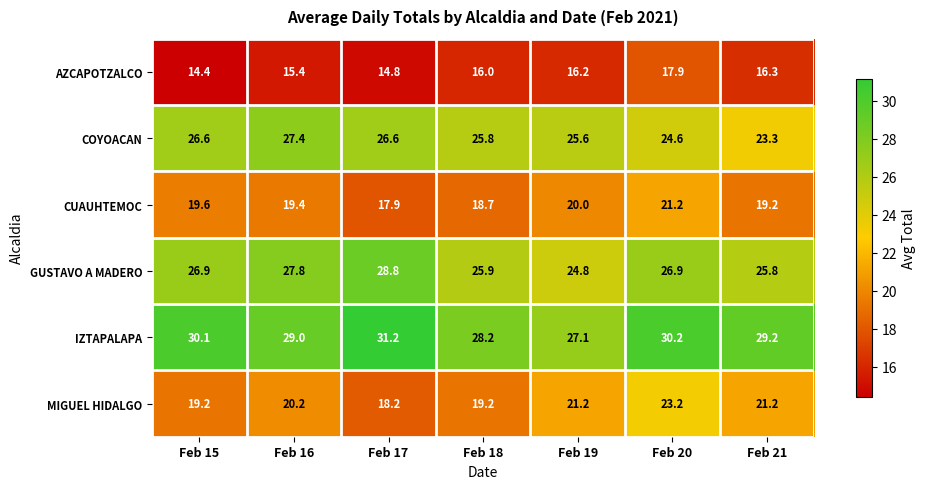

The MIGUEL HIDALGO series shows 31.9 at Feb 18. True or false?

False